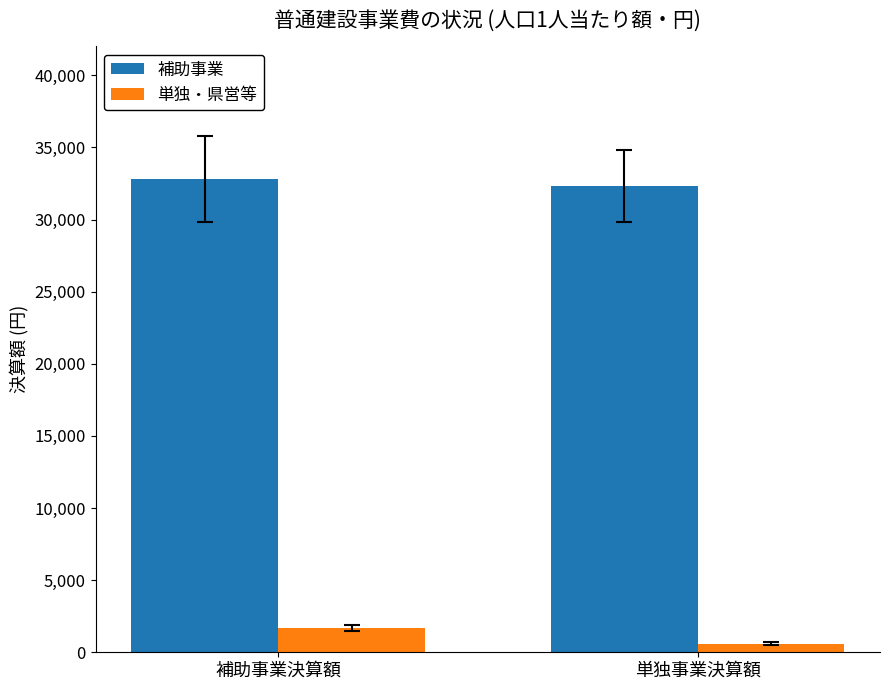

Between 補助事業決算額 and 単独事業決算額, which series saw the biggest shift?

単独・県営等